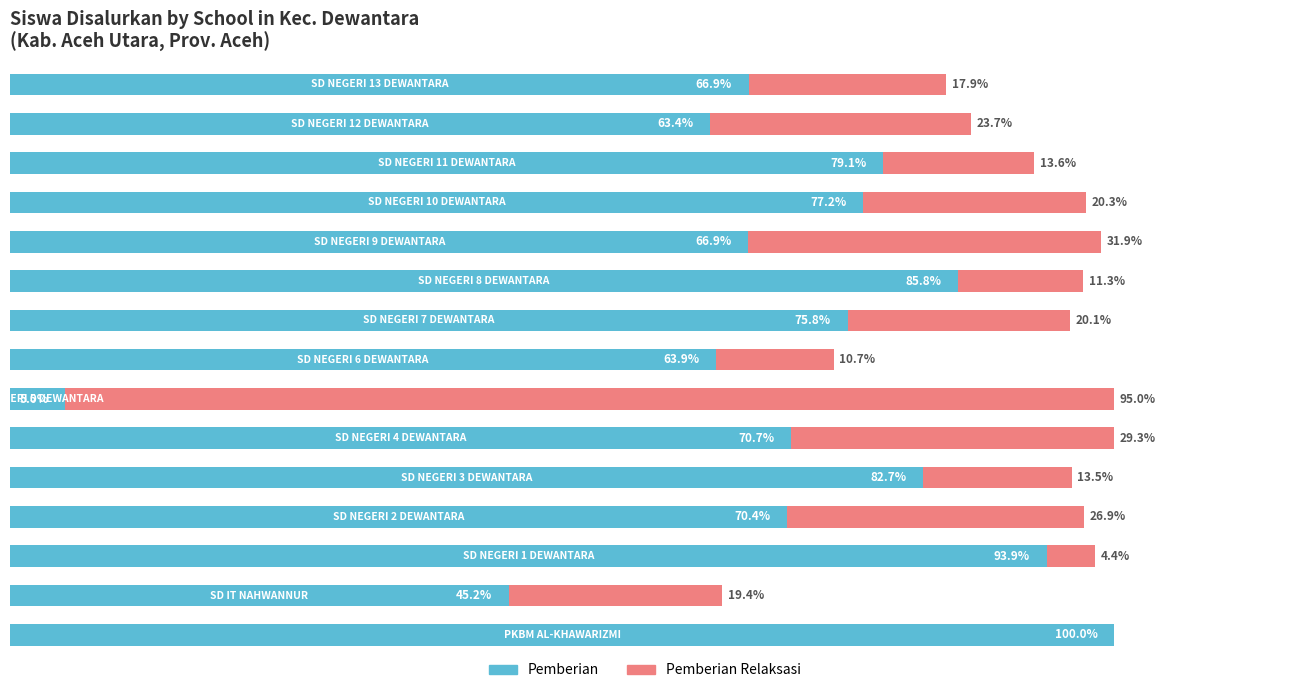

List the series in order of their overall mean, lowest first.

Pemberian Relaksasi, Pemberian